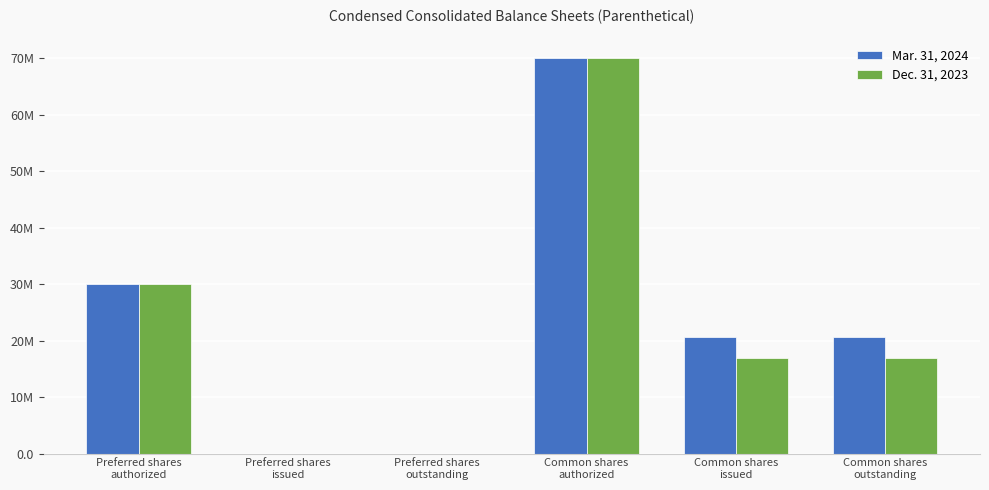

Reading right to left, extract all data points from this chart.

Mar. 31, 2024: Common shares
outstanding=20581469	Common shares
issued=20581469	Common shares
authorized=70000000	Preferred shares
outstanding=0	Preferred shares
issued=0	Preferred shares
authorized=30000000
Dec. 31, 2023: Common shares
outstanding=16986254	Common shares
issued=16986254	Common shares
authorized=70000000	Preferred shares
outstanding=0	Preferred shares
issued=0	Preferred shares
authorized=30000000